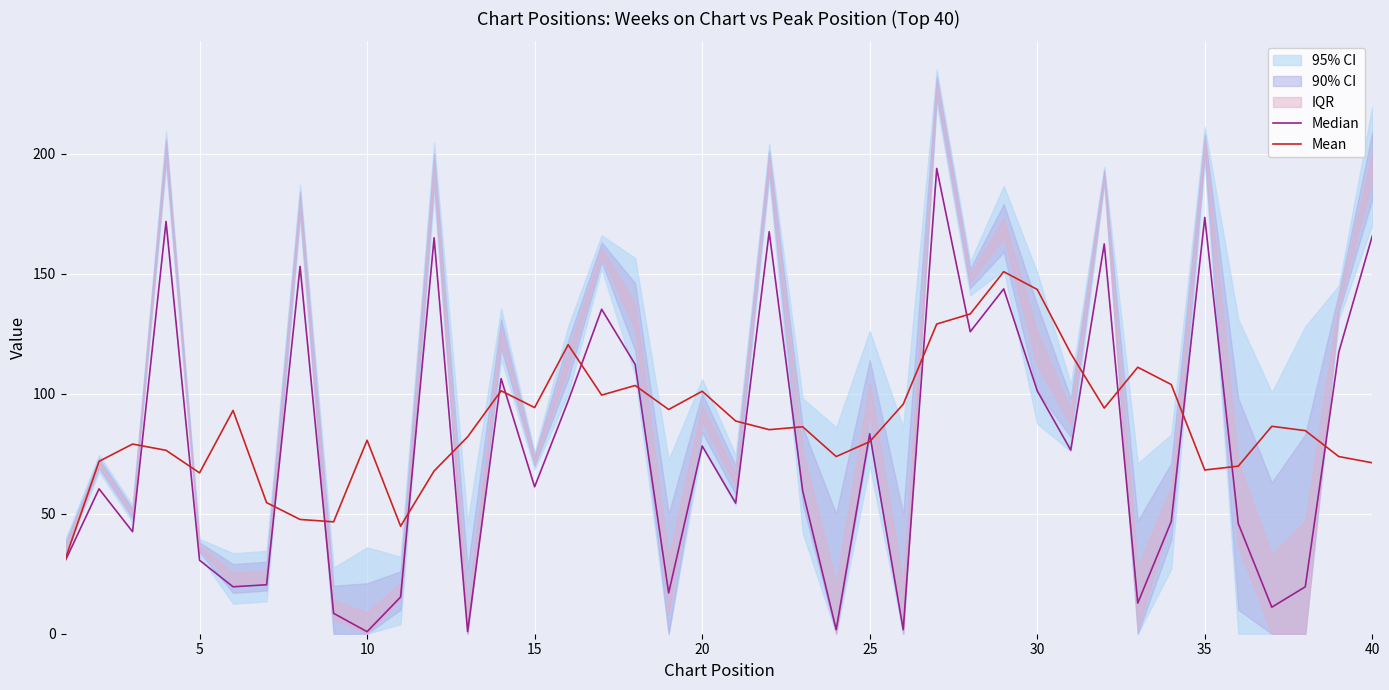

The Mean series shows 68.2 at 35. True or false?

True